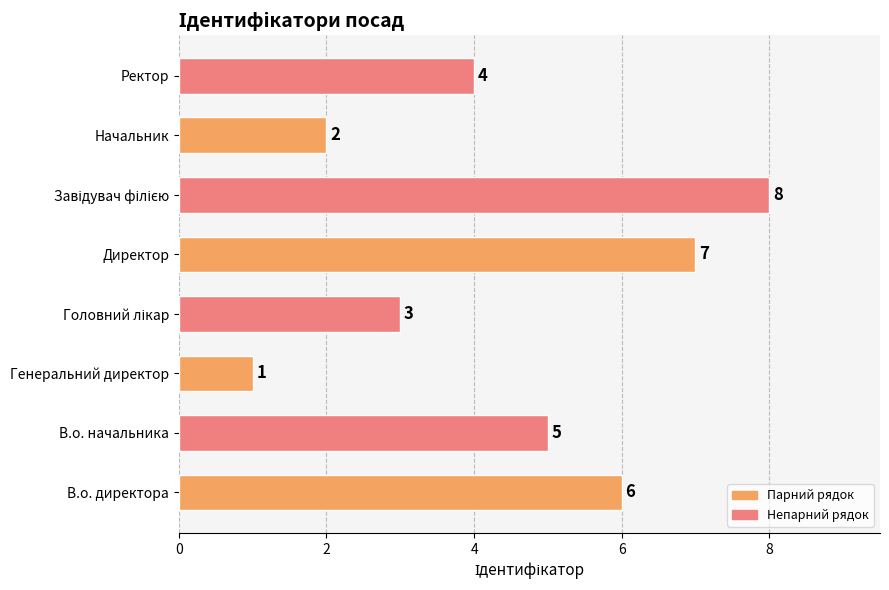

What is the sum of all values?

36